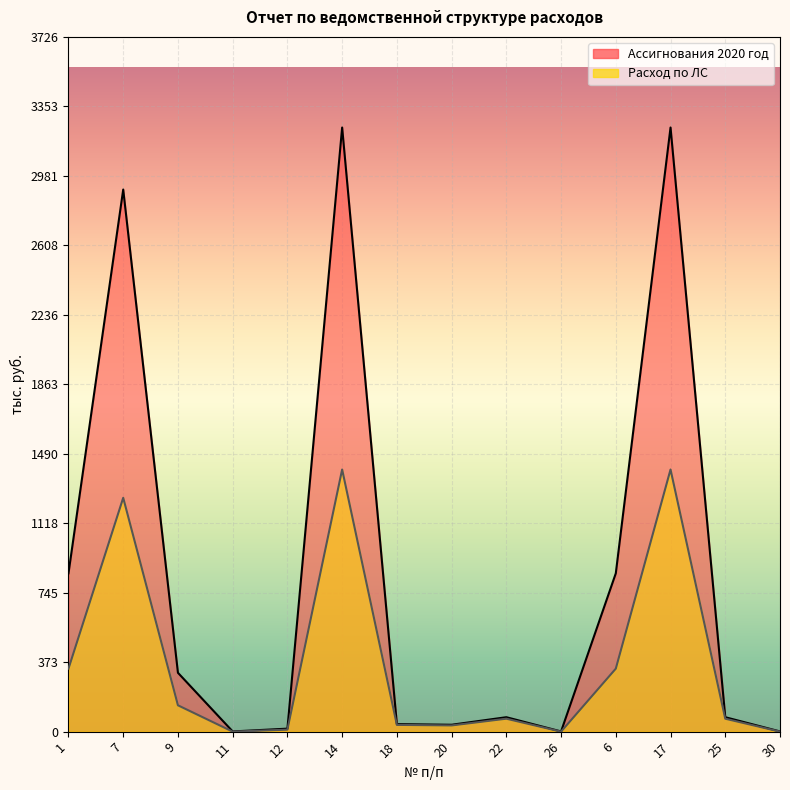

What is the spread (max minus min) of values at 20?

3.8